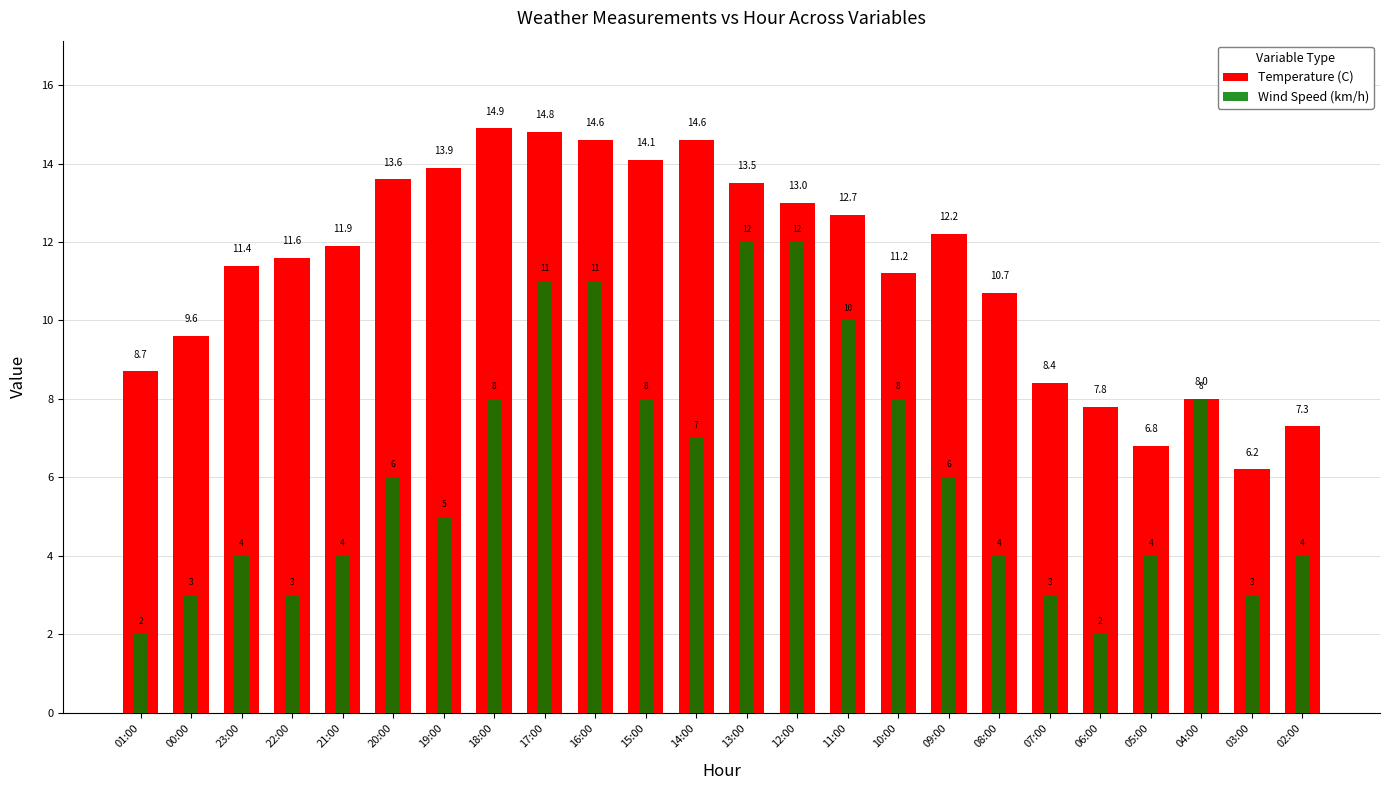

What is the maximum value shown in the chart?

14.9